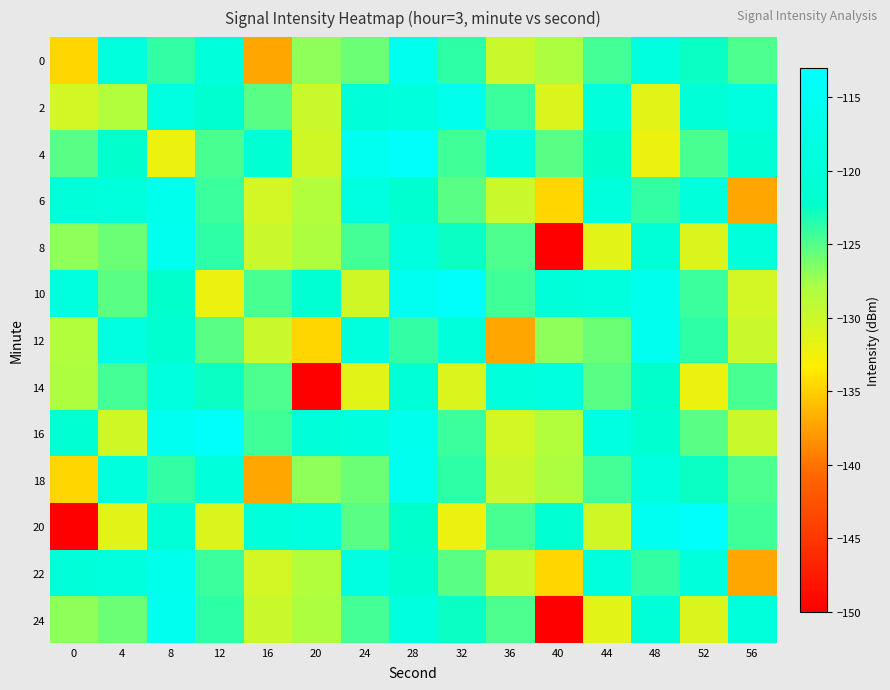

Reading right to left, what are all the values shown in this chart?

0: 56=-124.7	52=-122.6	48=-118.9	44=-124.5	40=-128.2	36=-129.8	32=-123.8	28=-115.9	24=-125.8	20=-126.9	16=-137.3	12=-119.4	8=-123.9	4=-119.2	0=-134.5
2: 56=-118.8	52=-120.4	48=-131.4	44=-119.6	40=-131.0	36=-124.2	32=-116.4	28=-119.2	24=-120.1	20=-129.8	16=-125.3	12=-121.4	8=-118.6	4=-128.4	0=-130.4
4: 56=-121.0	52=-124.7	48=-132.2	44=-122.3	40=-125.2	36=-118.8	32=-124.4	28=-113.8	24=-115.6	20=-130.3	16=-121.0	12=-124.7	8=-132.2	4=-122.3	0=-125.2
6: 56=-137.3	52=-119.4	48=-123.9	44=-119.2	40=-134.5	36=-129.8	32=-125.3	28=-121.4	24=-118.6	20=-128.4	16=-130.4	12=-124.2	8=-116.4	4=-119.2	0=-120.1
8: 56=-119.6	52=-131.0	48=-120.4	44=-131.4	40=-150.3	36=-124.7	32=-122.6	28=-118.9	24=-124.5	20=-128.2	16=-129.8	12=-123.8	8=-115.9	4=-125.8	0=-126.9
10: 56=-130.4	52=-124.2	48=-116.4	44=-119.2	40=-120.1	36=-124.4	32=-113.8	28=-115.6	24=-130.3	20=-121.0	16=-124.7	12=-132.2	8=-122.3	4=-125.2	0=-118.8
12: 56=-129.8	52=-123.8	48=-115.9	44=-125.8	40=-126.9	36=-137.3	32=-119.4	28=-123.9	24=-119.2	20=-134.5	16=-129.8	12=-125.3	8=-121.4	4=-118.6	0=-128.4
14: 56=-124.7	52=-132.2	48=-122.3	44=-125.2	40=-118.8	36=-119.6	32=-131.0	28=-120.4	24=-131.4	20=-150.3	16=-124.7	12=-122.6	8=-118.9	4=-124.5	0=-128.2
16: 56=-129.8	52=-125.3	48=-121.4	44=-118.6	40=-128.4	36=-130.4	32=-124.2	28=-116.4	24=-119.2	20=-120.1	16=-124.4	12=-113.8	8=-115.6	4=-130.3	0=-121.0
18: 56=-124.7	52=-122.6	48=-118.9	44=-124.5	40=-128.2	36=-129.8	32=-123.8	28=-115.9	24=-125.8	20=-126.9	16=-137.3	12=-119.4	8=-123.9	4=-119.2	0=-134.5
20: 56=-124.4	52=-113.8	48=-115.6	44=-130.3	40=-121.0	36=-124.7	32=-132.2	28=-122.3	24=-125.2	20=-118.8	16=-119.6	12=-131.0	8=-120.4	4=-131.4	0=-150.3
22: 56=-137.3	52=-119.4	48=-123.9	44=-119.2	40=-134.5	36=-129.8	32=-125.3	28=-121.4	24=-118.6	20=-128.4	16=-130.4	12=-124.2	8=-116.4	4=-119.2	0=-120.1
24: 56=-119.6	52=-131.0	48=-120.4	44=-131.4	40=-150.3	36=-124.7	32=-122.6	28=-118.9	24=-124.5	20=-128.2	16=-129.8	12=-123.8	8=-115.9	4=-125.8	0=-126.9